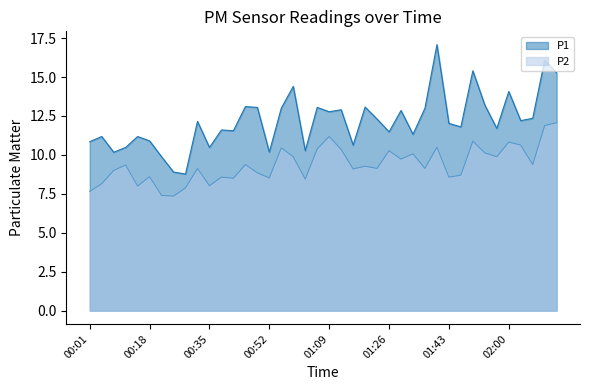

Where does the P1 series first go above 12?

00:32